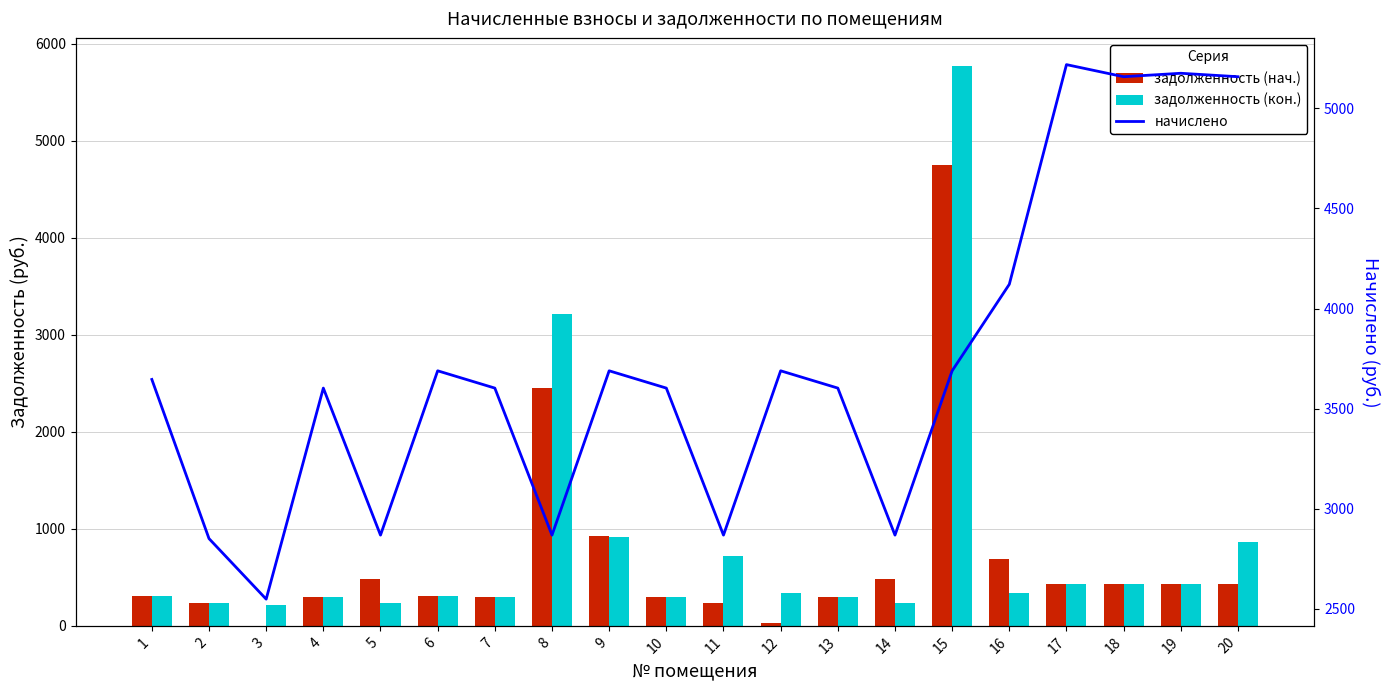

At how many categories does at least one series exceed 4591?

5